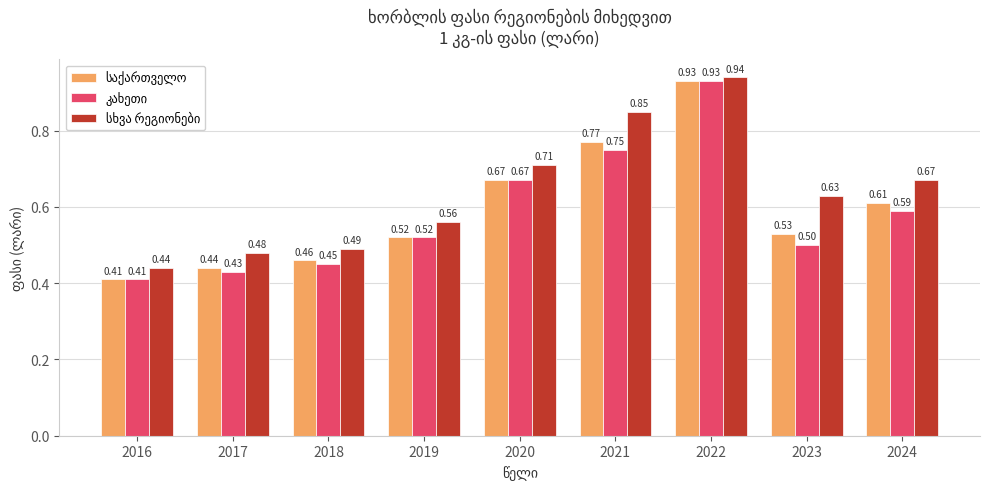

At how many categories does at least one series exceed 0?

9